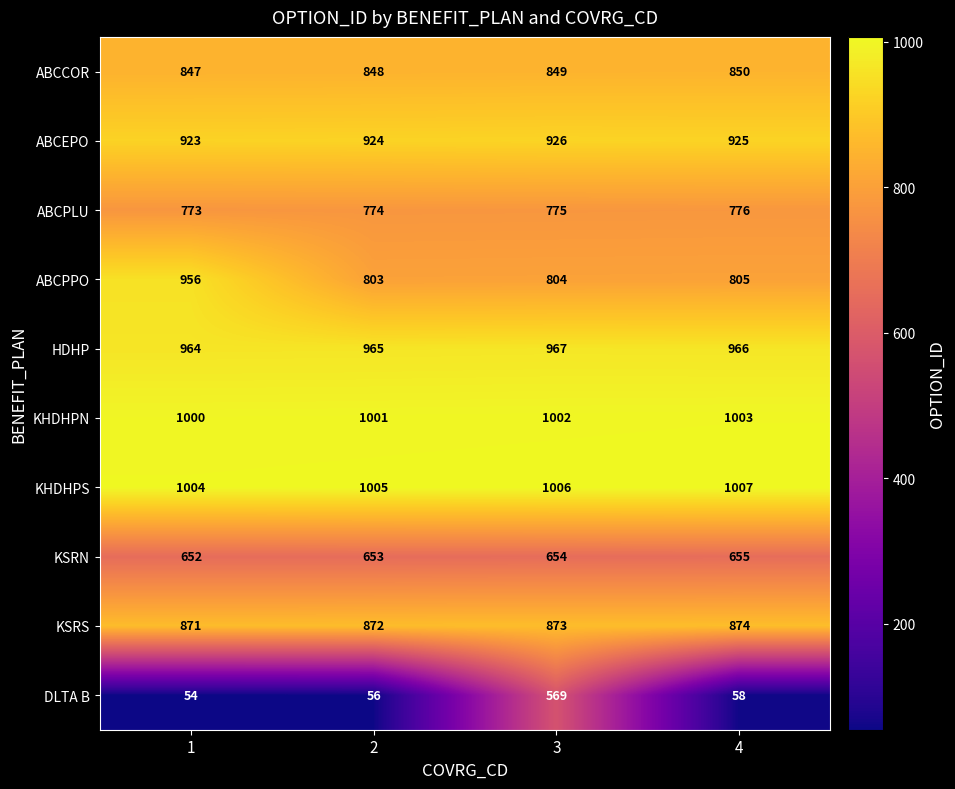

How many data points does each series have?

4